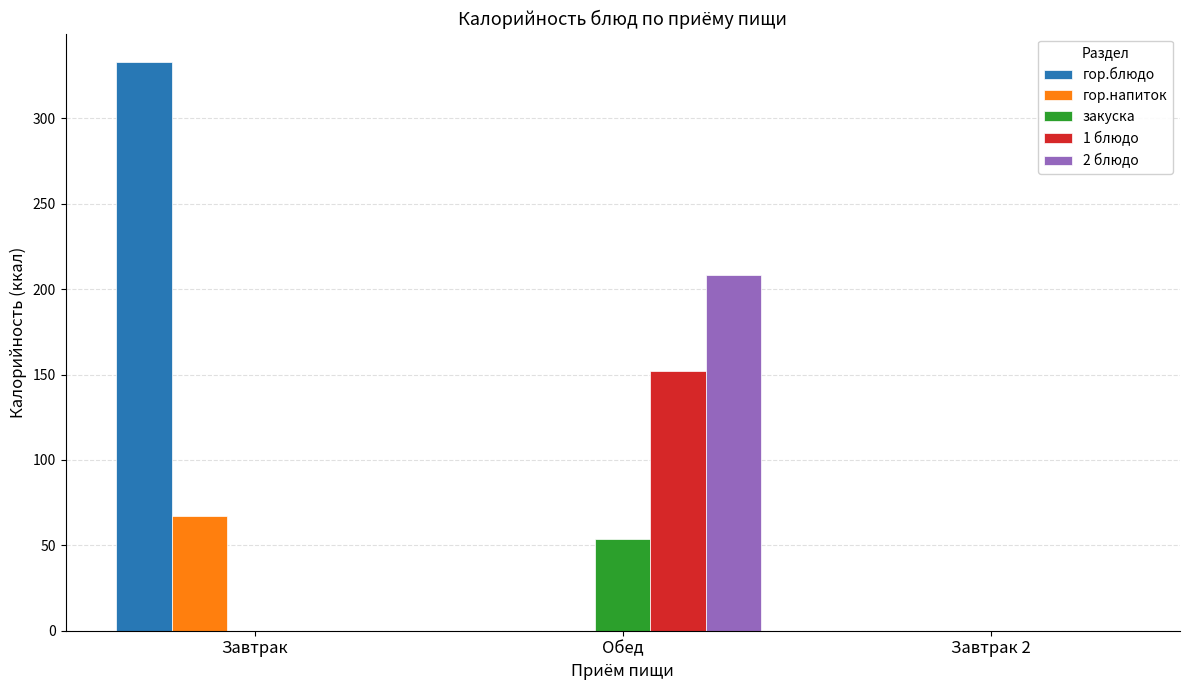

Count the number of data series in this chart.

5